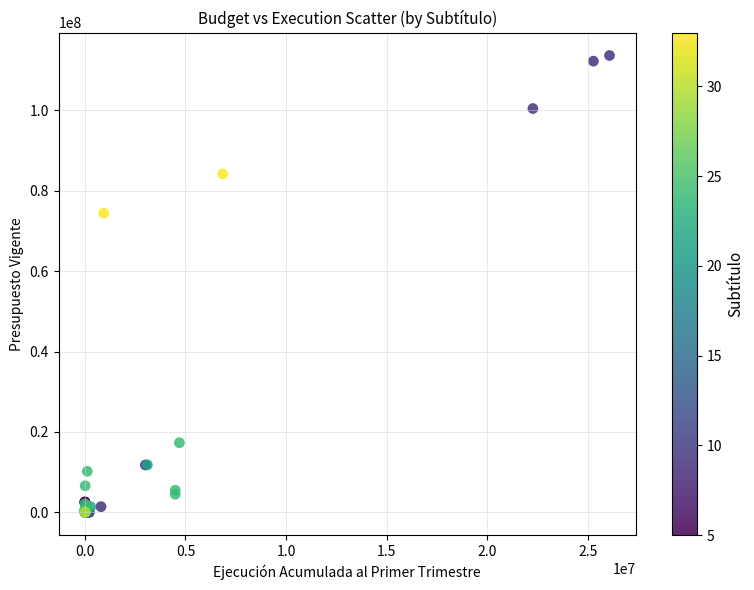

What Y value in the scatter plot is closest to 56826330?

74436609